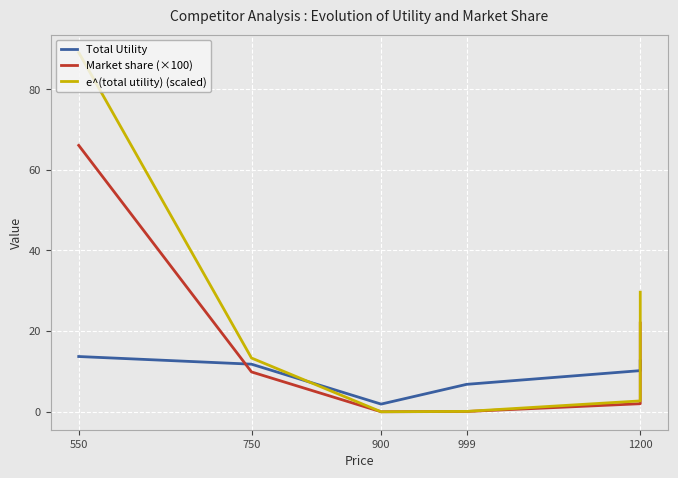

Which series has the widest spread of values?

e^(total utility) (scaled)